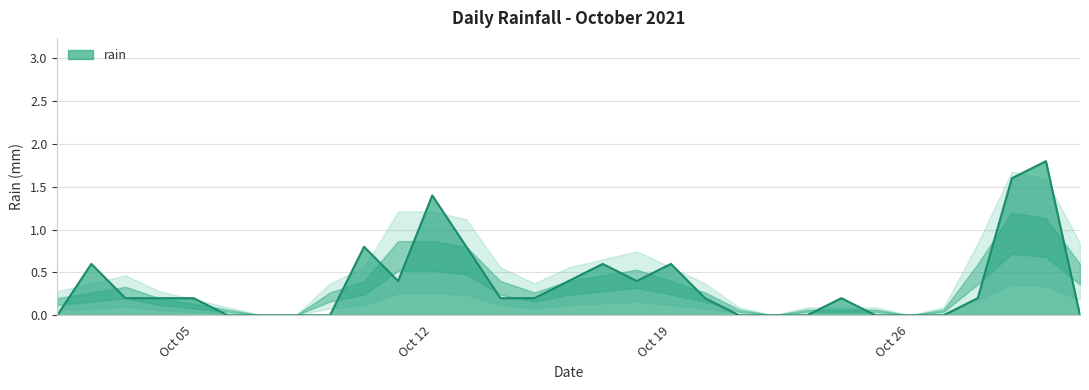

What is the difference between the maximum and minimum values?

1.8